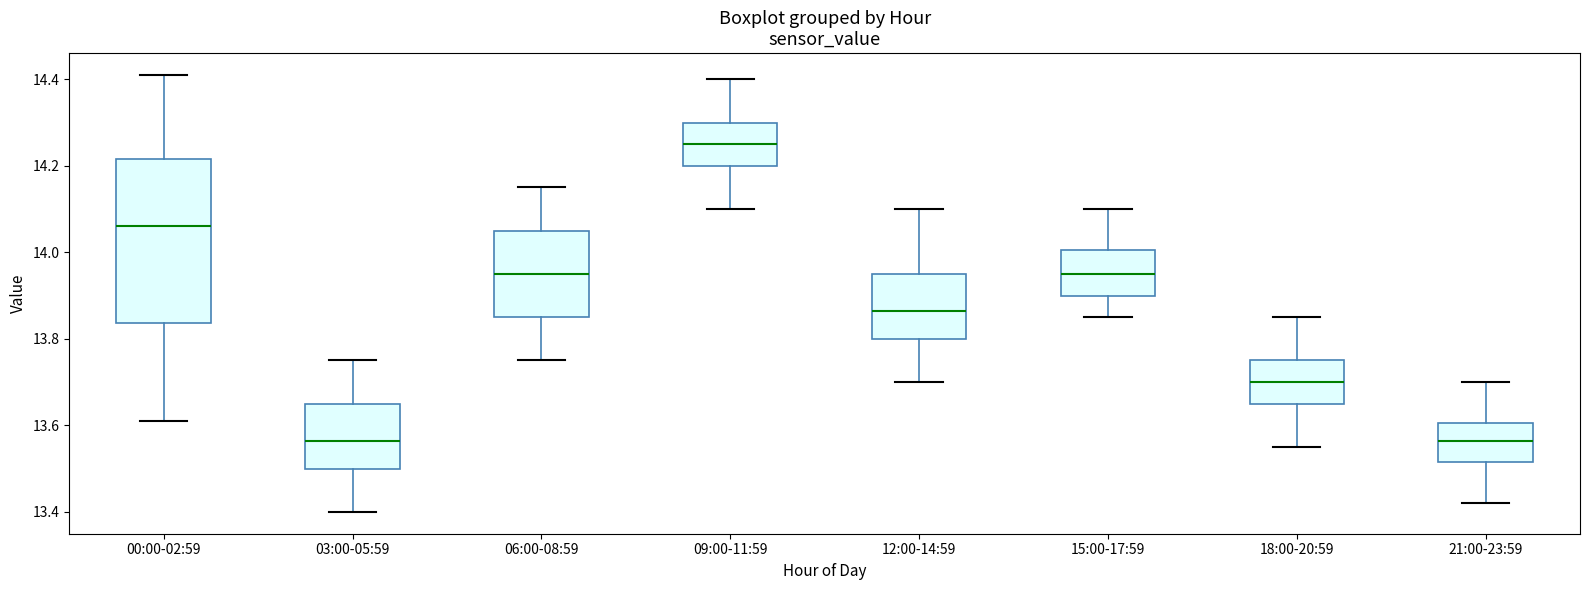

Reading left to right, read every box against the y-axis: the position of its median line, the range the box covers, and the ends of its whiskers. The values are not printed on the chart, so give them approximately, as read against the axis.

00:00-02:59: median 14.06, box 13.84 to 14.22, whiskers 13.62 to 14.42
03:00-05:59: median 13.56, box 13.50 to 13.66, whiskers 13.40 to 13.76
06:00-08:59: median 13.96, box 13.86 to 14.06, whiskers 13.76 to 14.16
09:00-11:59: median 14.26, box 14.20 to 14.30, whiskers 14.10 to 14.40
12:00-14:59: median 13.86, box 13.80 to 13.96, whiskers 13.70 to 14.10
15:00-17:59: median 13.96, box 13.90 to 14.00, whiskers 13.86 to 14.10
18:00-20:59: median 13.70, box 13.66 to 13.76, whiskers 13.56 to 13.86
21:00-23:59: median 13.56, box 13.52 to 13.60, whiskers 13.42 to 13.70